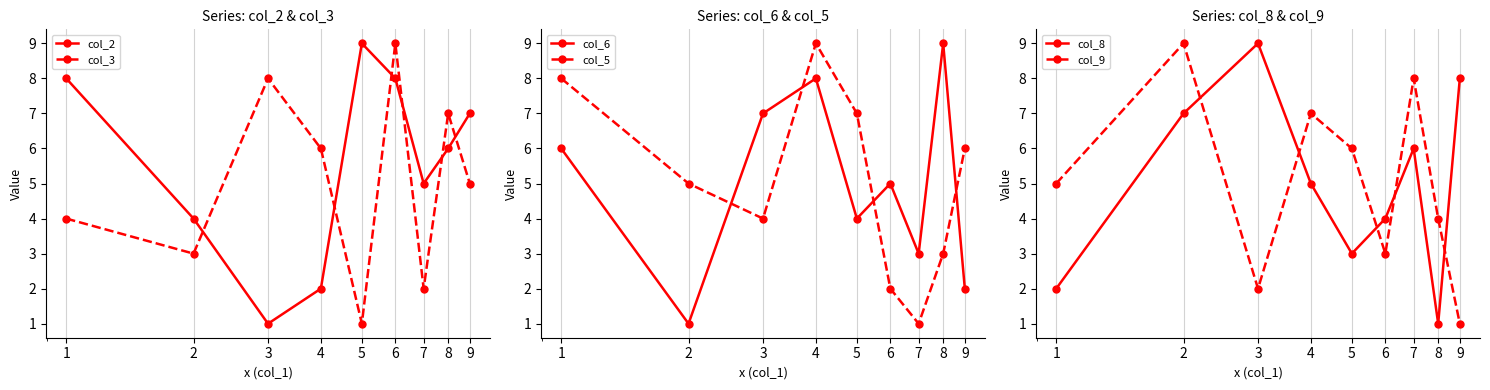

At which label does col_9 first exceed 5?

2